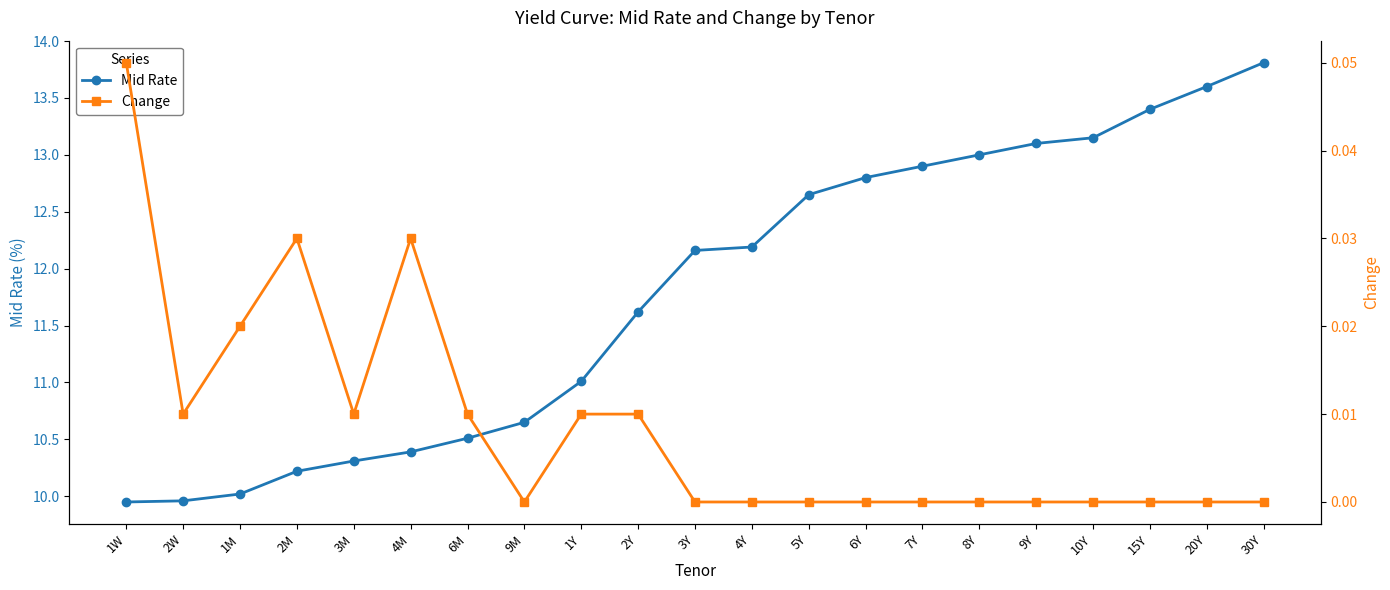

Which category has the highest value in the Change series?

1W